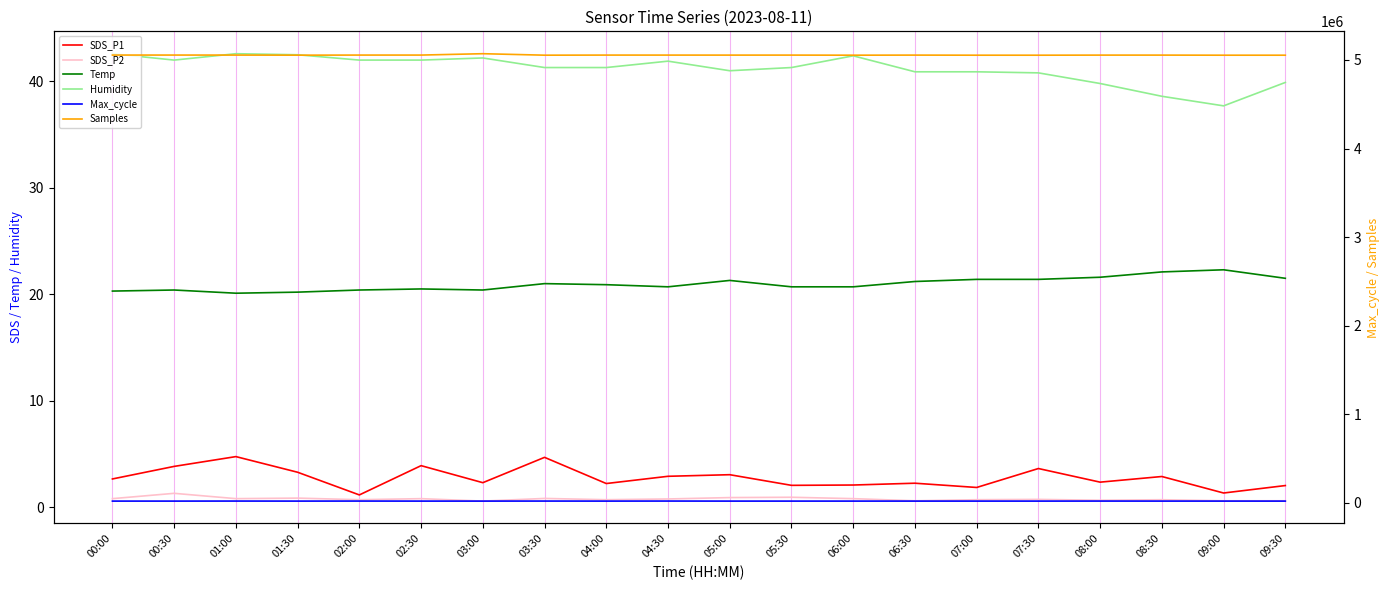

At which category does the chart reach its minimum across all series?

03:00